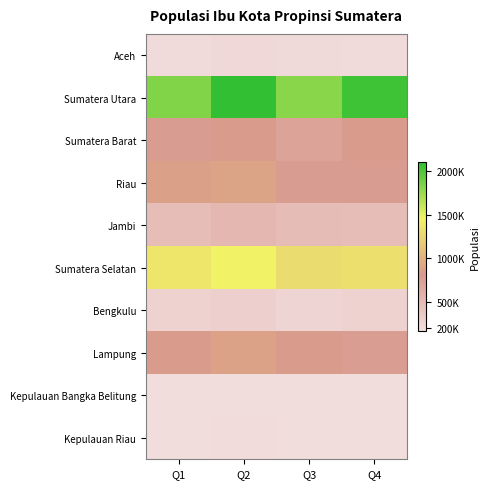

What is the spread (max minus min) of values at Q4?

1886504.3